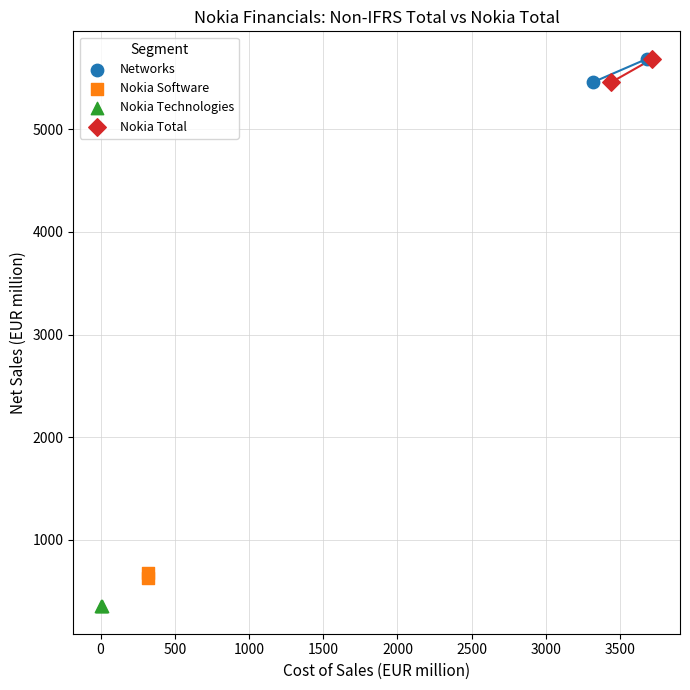

What are all the series names shown in the legend?

Networks, Nokia Software, Nokia Technologies, Nokia Total